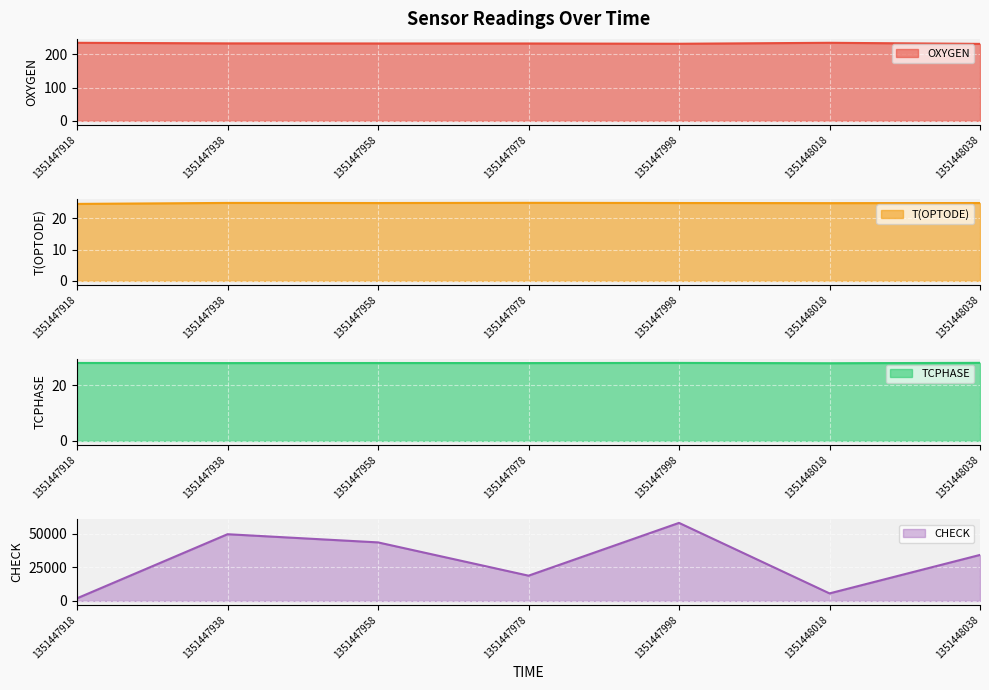

Where is OXYGEN nearest to the value 233?

1351447958